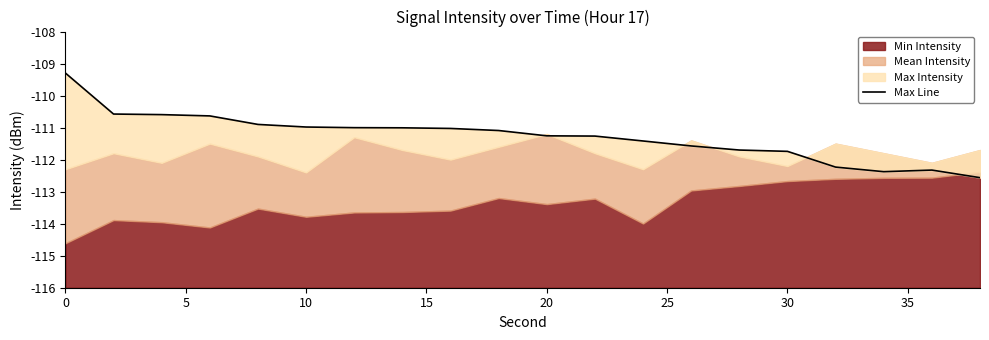

What is the sum of all values?

-2225.6